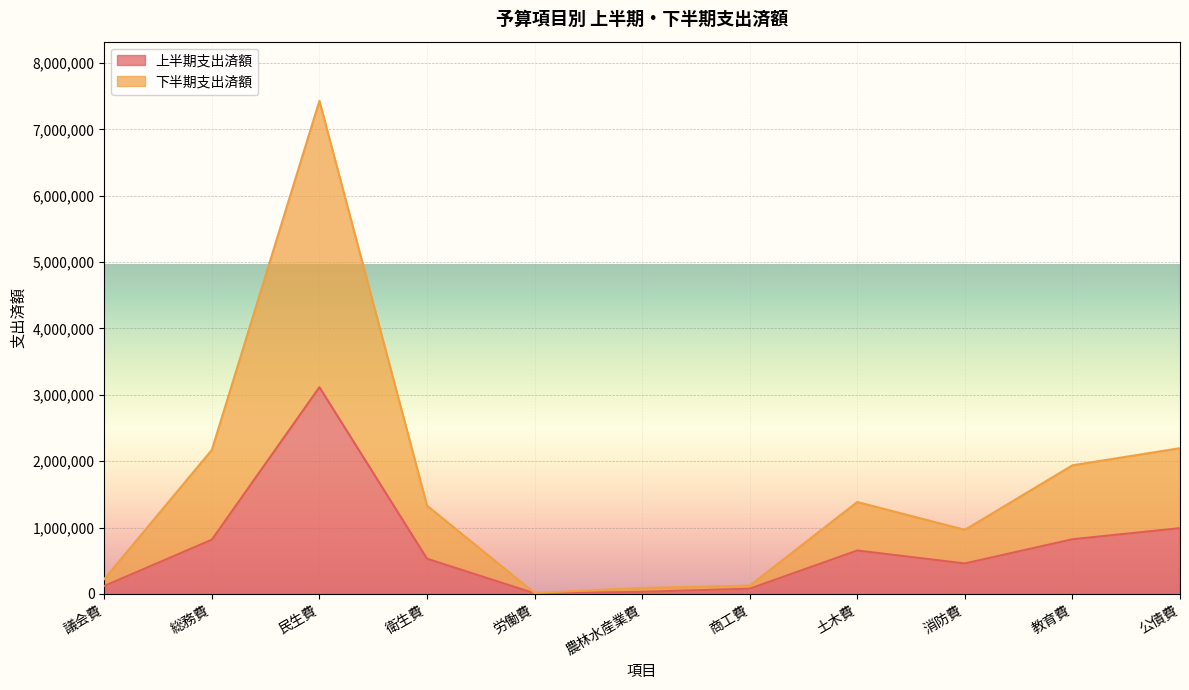

What is the spread (max minus min) of values at 農林水産業費?

57554